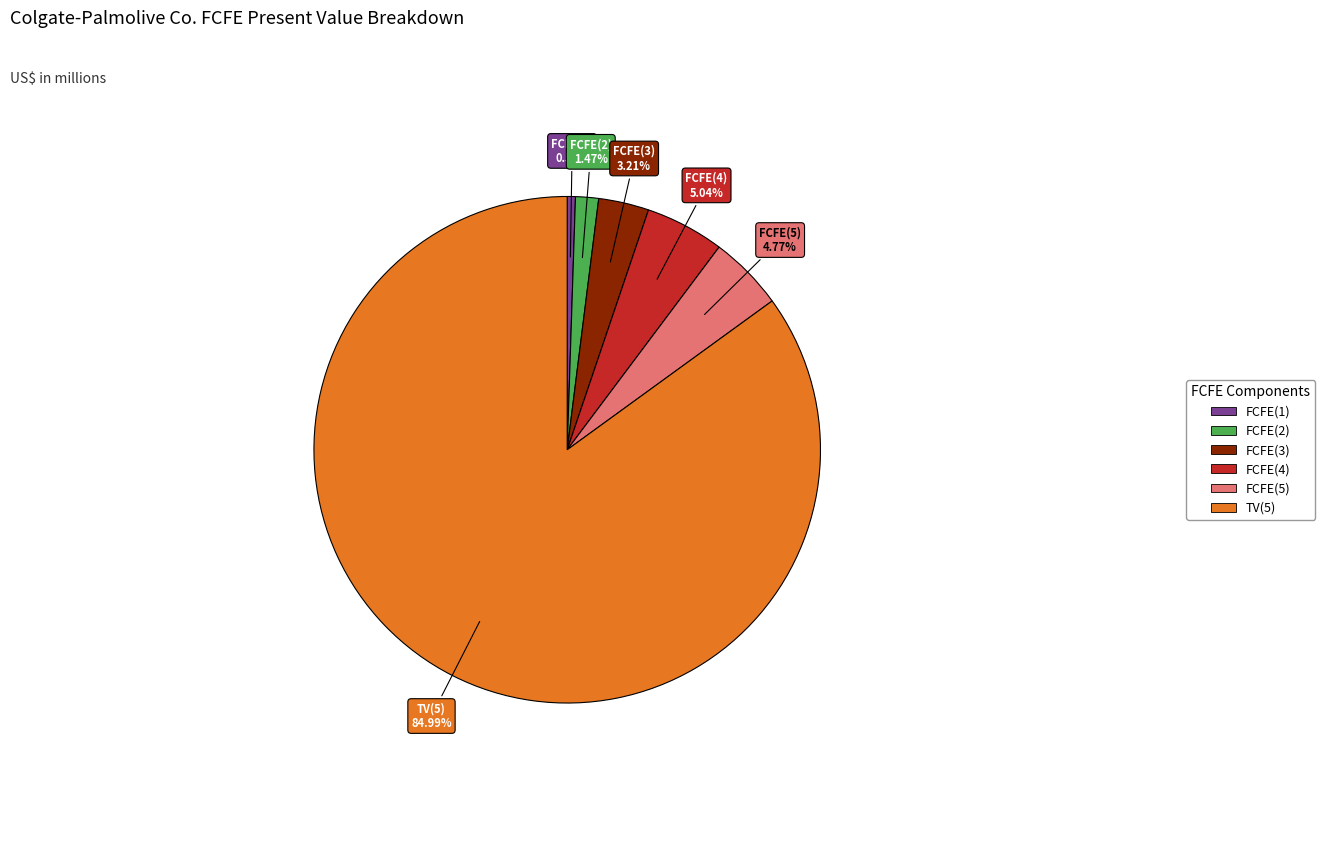

What percentage is NOT represented by FCFE(1)?

99.5%